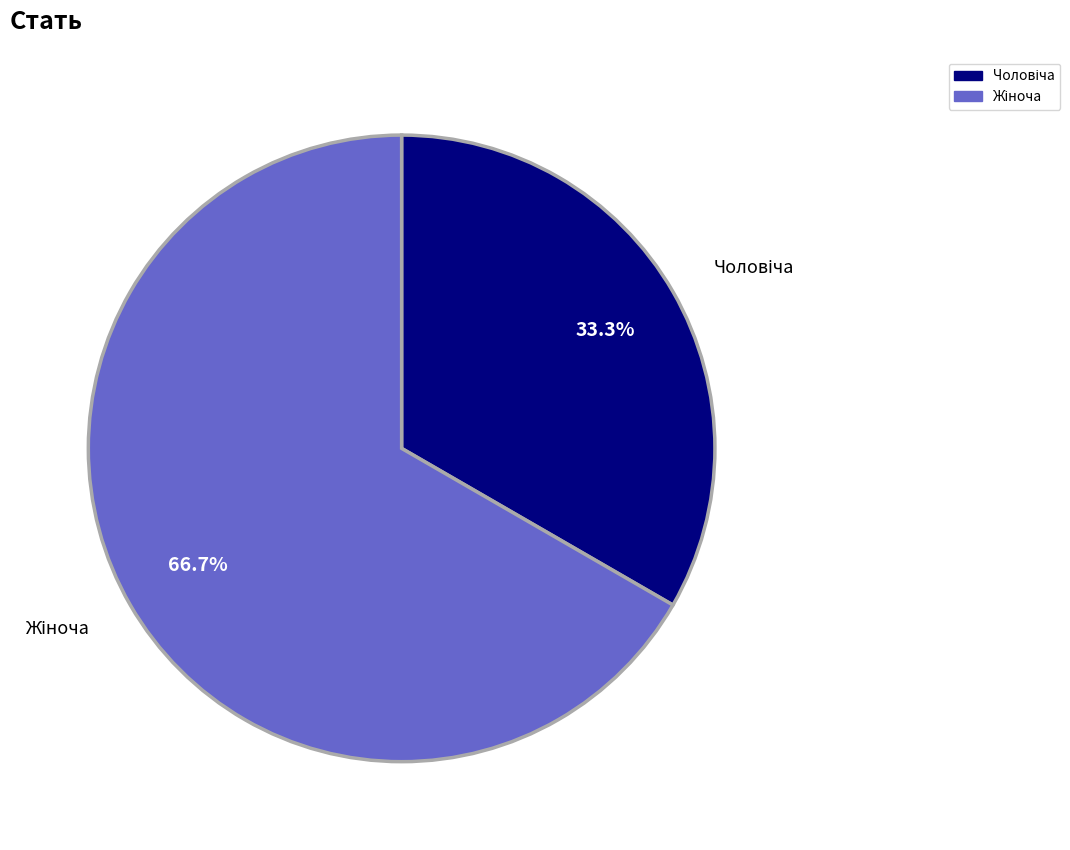

Does any single category account for the majority?

Yes